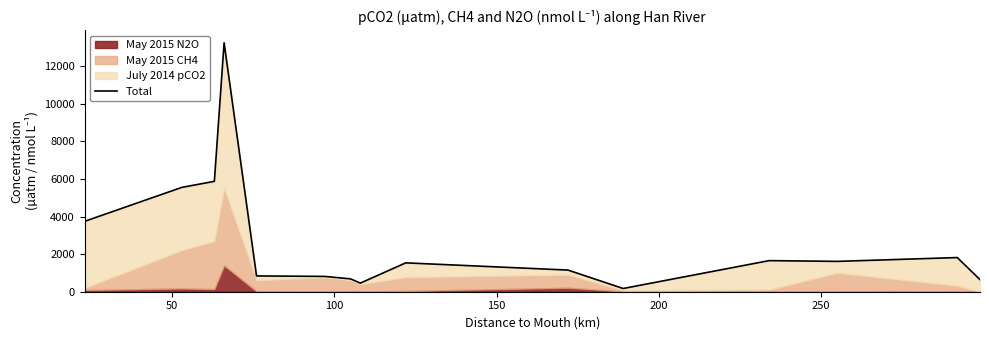

What is the difference between the maximum and minimum values?

13071.3